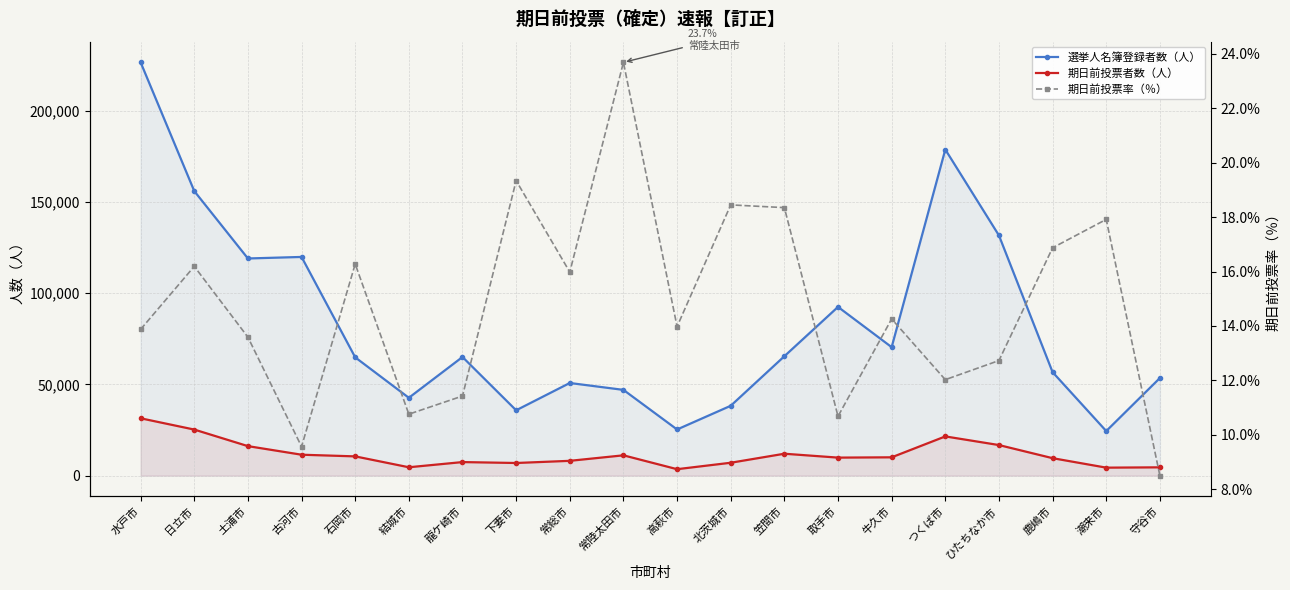

Which series has the widest spread of values?

選挙人名簿登録者数（人）